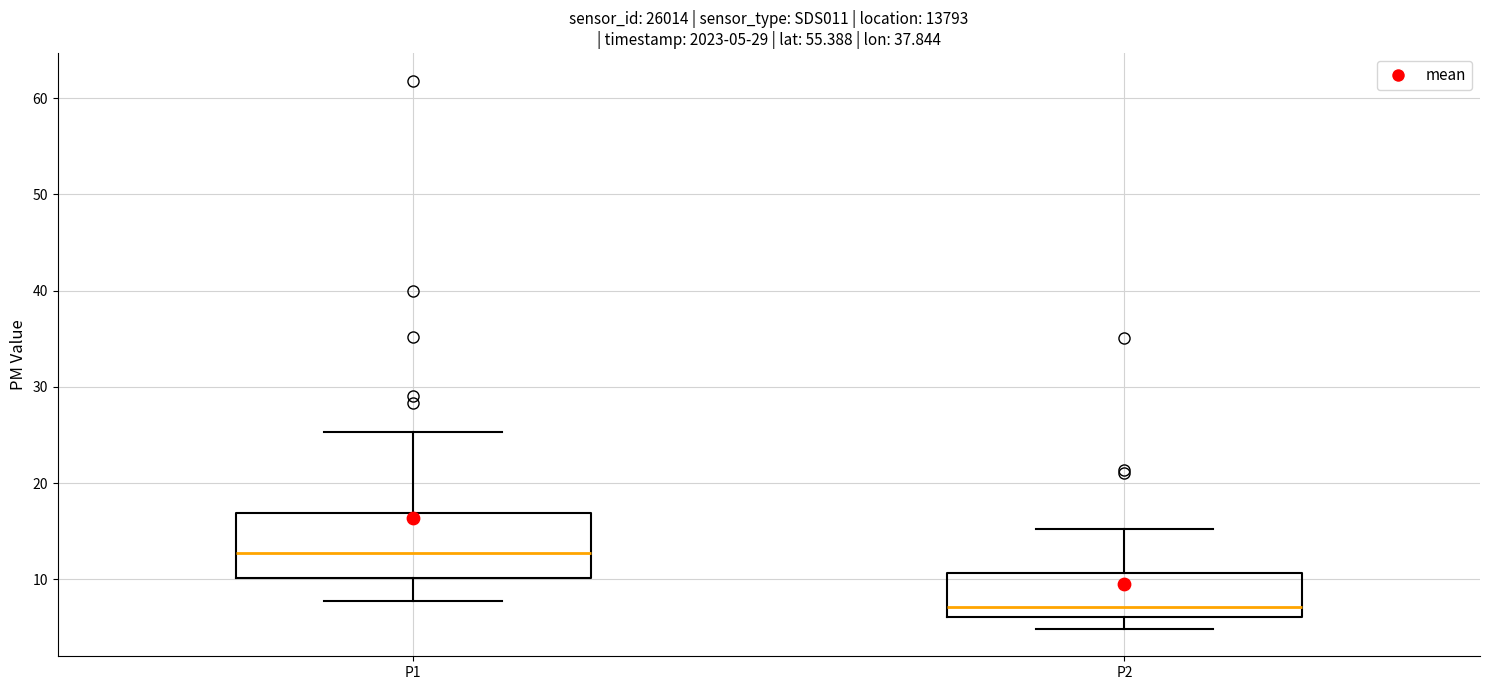

Which box has the lowest median line?

P2